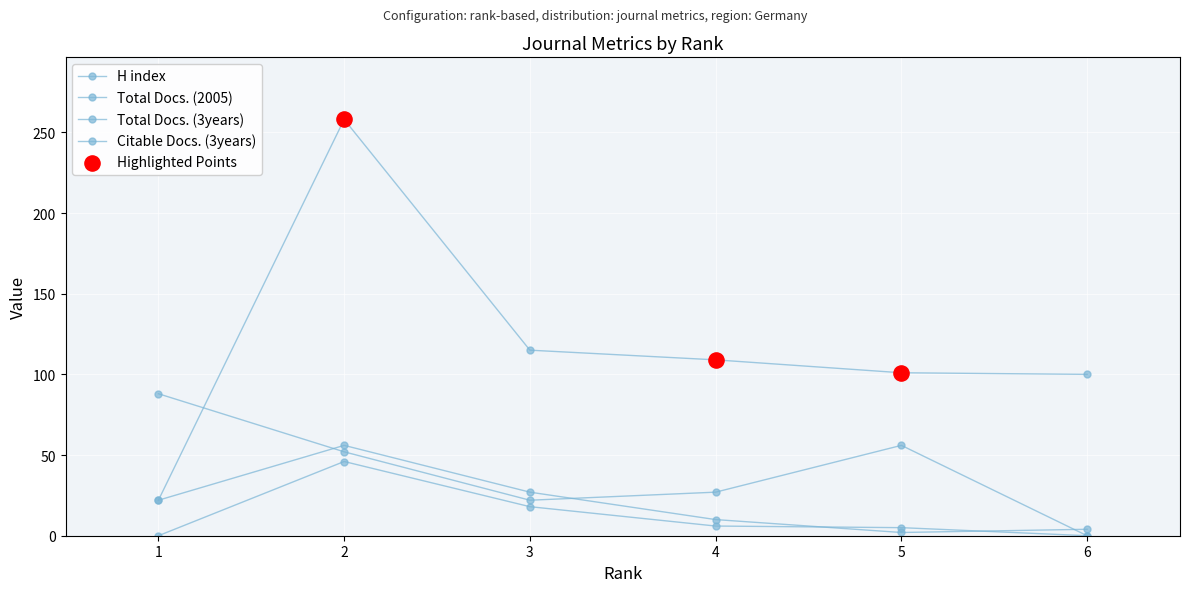

At which category is the sum across all series the highest?

2